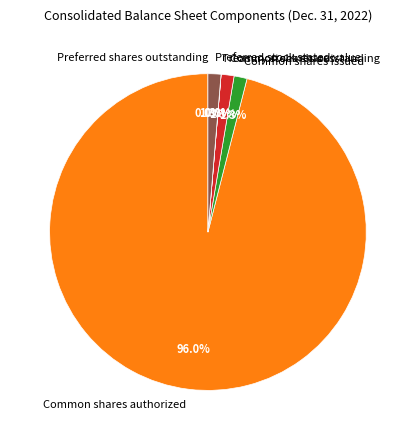

Which has a higher value, Preferred stock stated value or Common shares authorized?

Common shares authorized